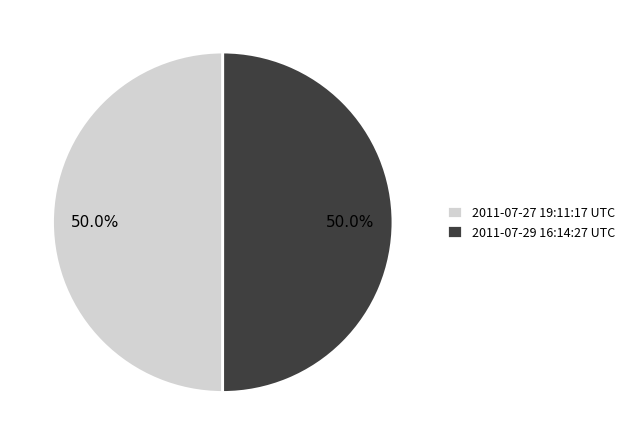

What is the ratio of the value at 2011-07-29 16:14:27 UTC to the value at 2011-07-27 19:11:17 UTC?

1.0